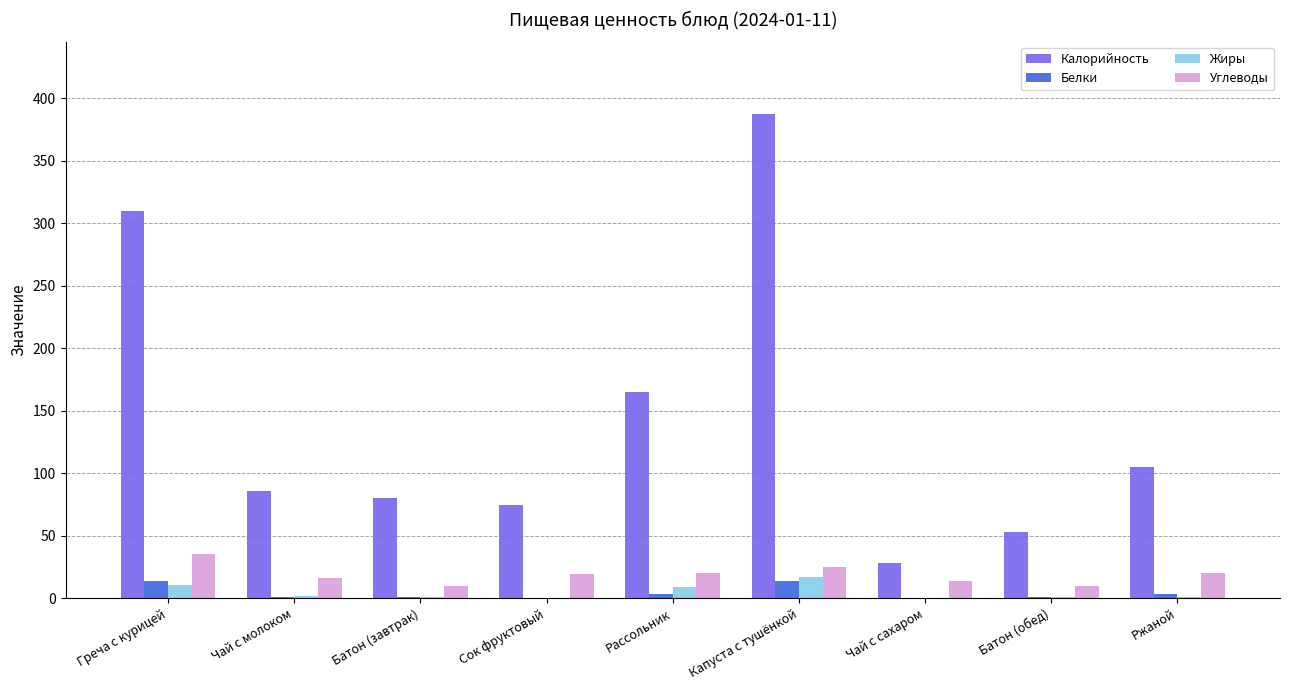

What is the highest value of the Калорийность series?

387.4